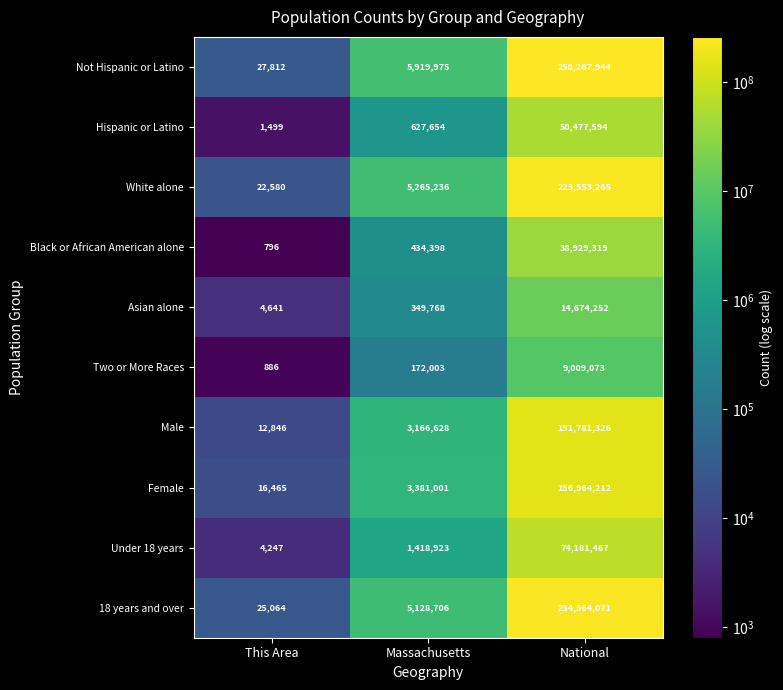

Reading right to left, list all the values displayed in this chart.

Not Hispanic or Latino: National=258267944	Massachusetts=5919975	This Area=27812
Hispanic or Latino: National=50477594	Massachusetts=627654	This Area=1499
White alone: National=223553265	Massachusetts=5265236	This Area=22580
Black or African American alone: National=38929319	Massachusetts=434398	This Area=796
Asian alone: National=14674252	Massachusetts=349768	This Area=4641
Two or More Races: National=9009073	Massachusetts=172003	This Area=886
Male: National=151781326	Massachusetts=3166628	This Area=12846
Female: National=156964212	Massachusetts=3381001	This Area=16465
Under 18 years: National=74181467	Massachusetts=1418923	This Area=4247
18 years and over: National=234564071	Massachusetts=5128706	This Area=25064